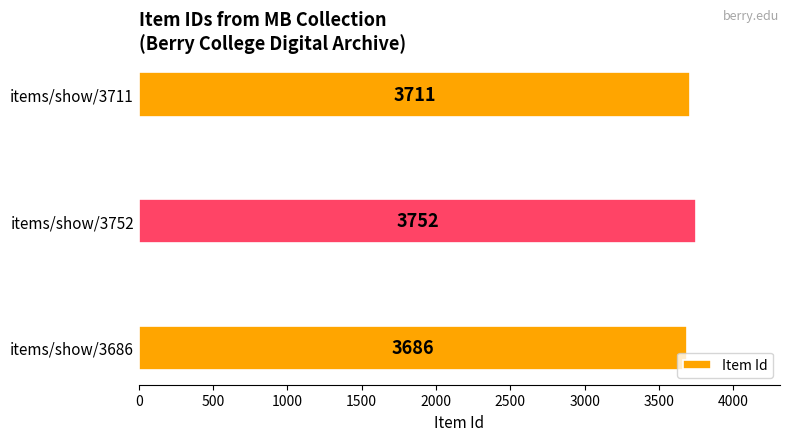

What is the sum of all values?

11149